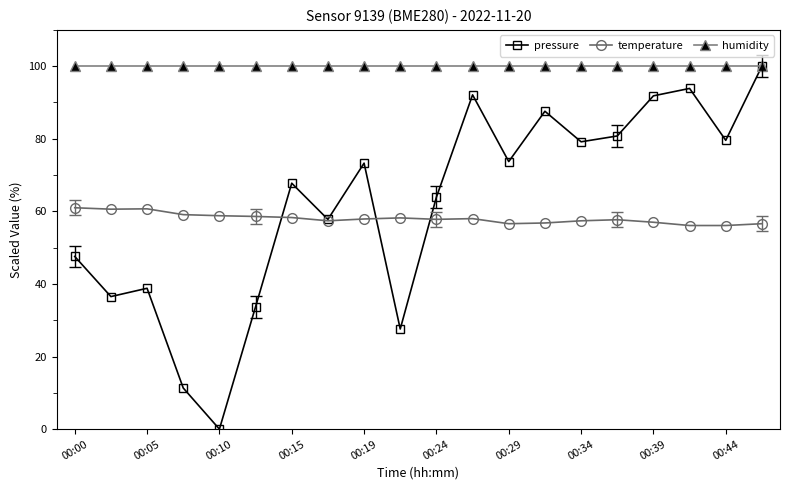

What are all the series names shown in the legend?

pressure, temperature, humidity